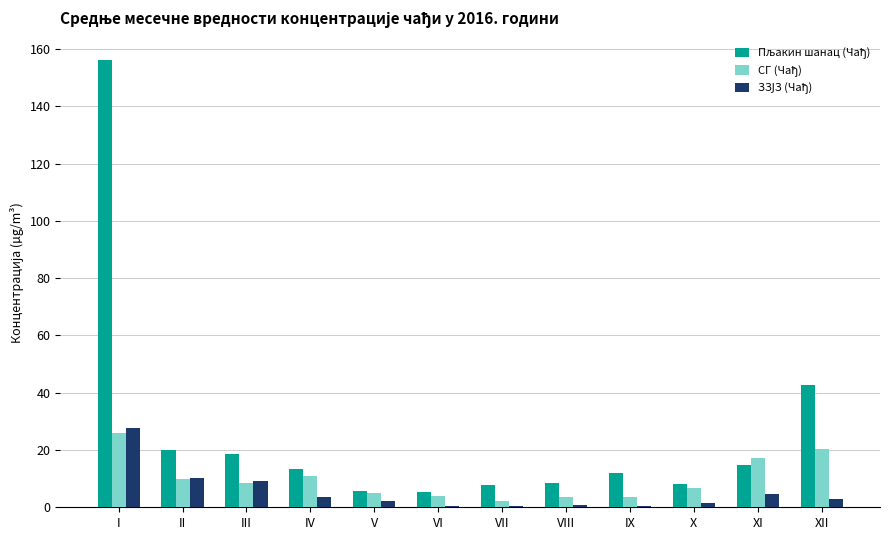

At which category is the sum across all series the highest?

I